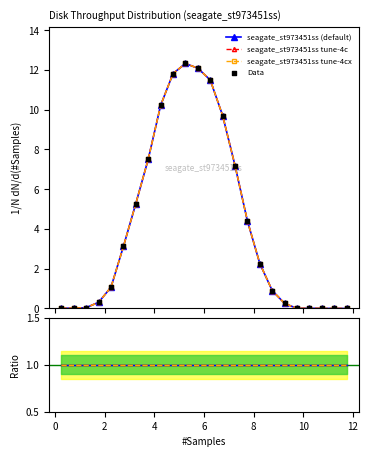

Which series contains the highest Y value?

seagate_st973451ss (default)